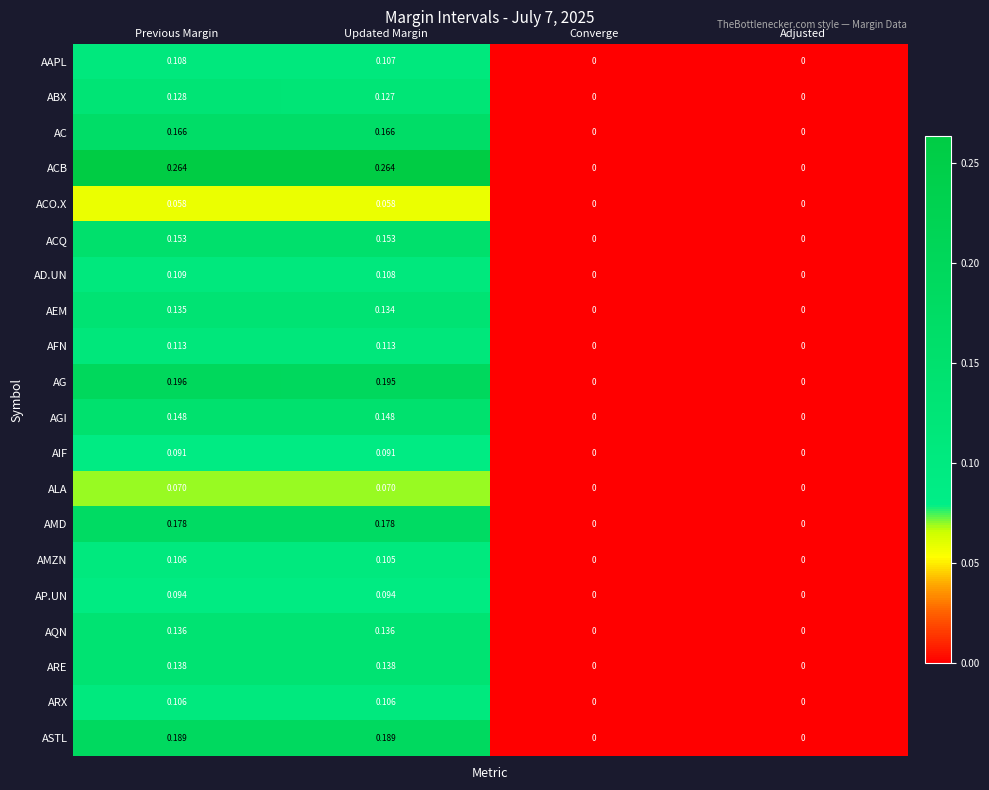

Which series has the largest total across all categories?

ACB